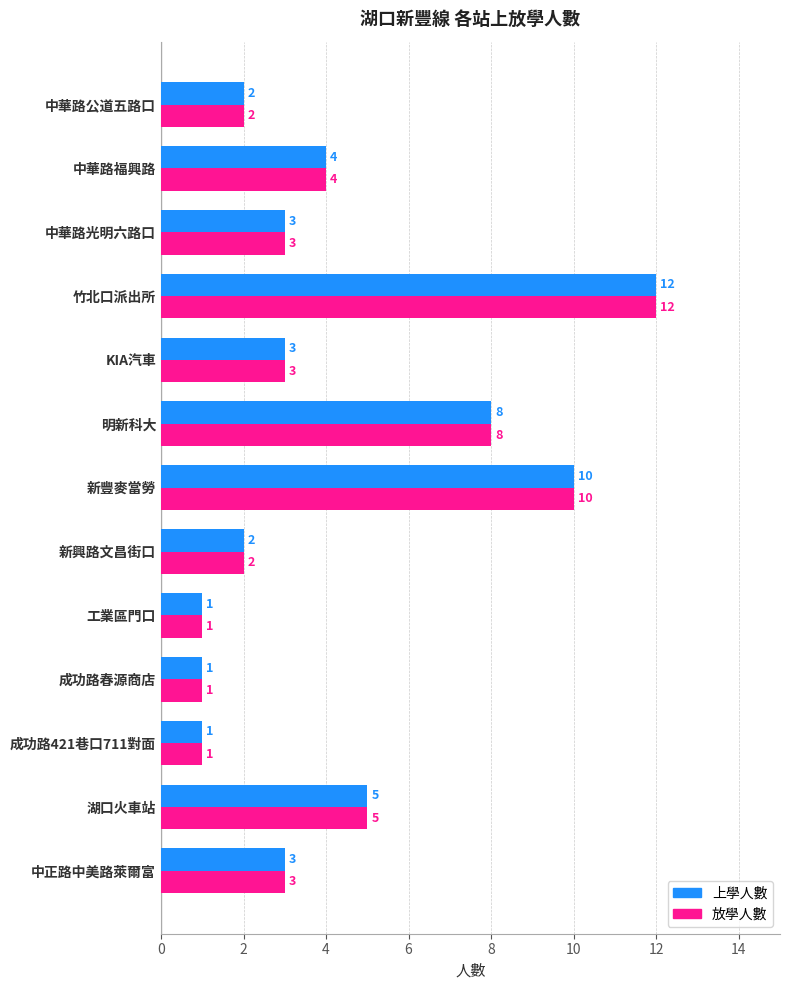

At which category is the sum across all series the highest?

竹北口派出所